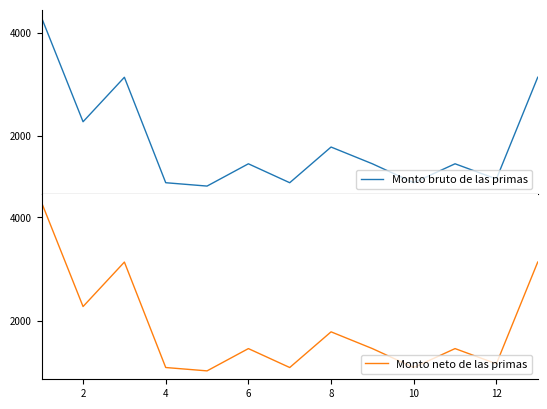

True or false: Monto bruto de las primas and Monto neto de las primas intersect in this chart.

False